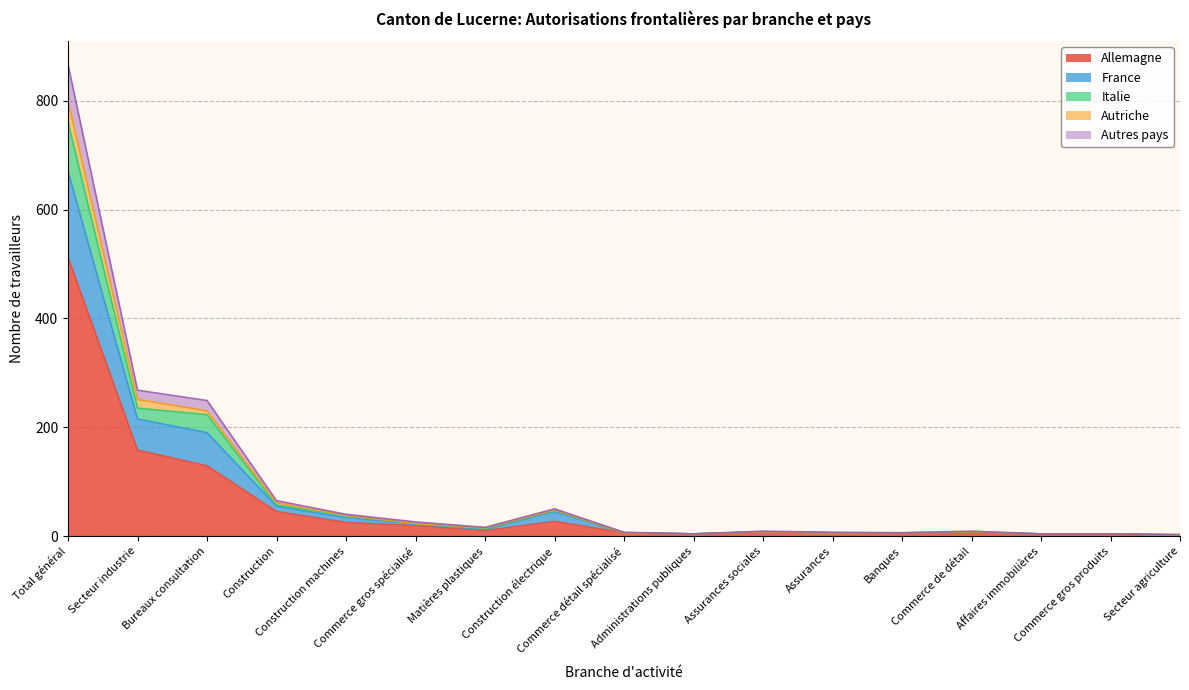

How many interior local peaks does the France series have?

3